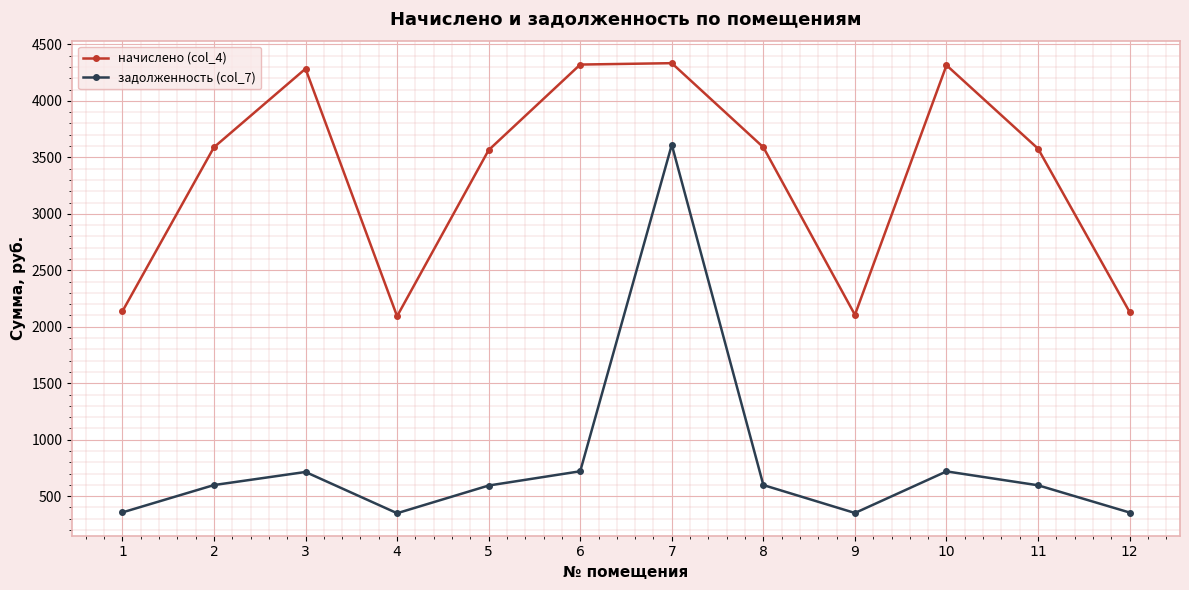

The value of задолженность (col_7) at 1 is 356.0. True or false?

True